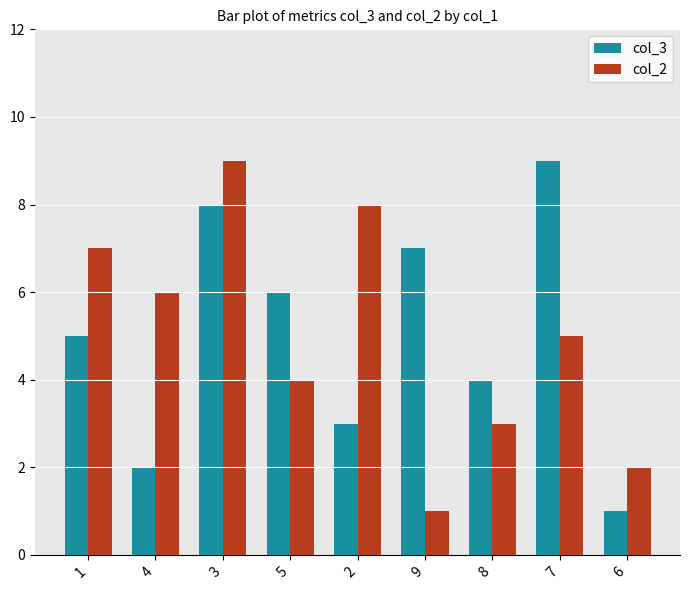

What is the highest value of the col_3 series?

9